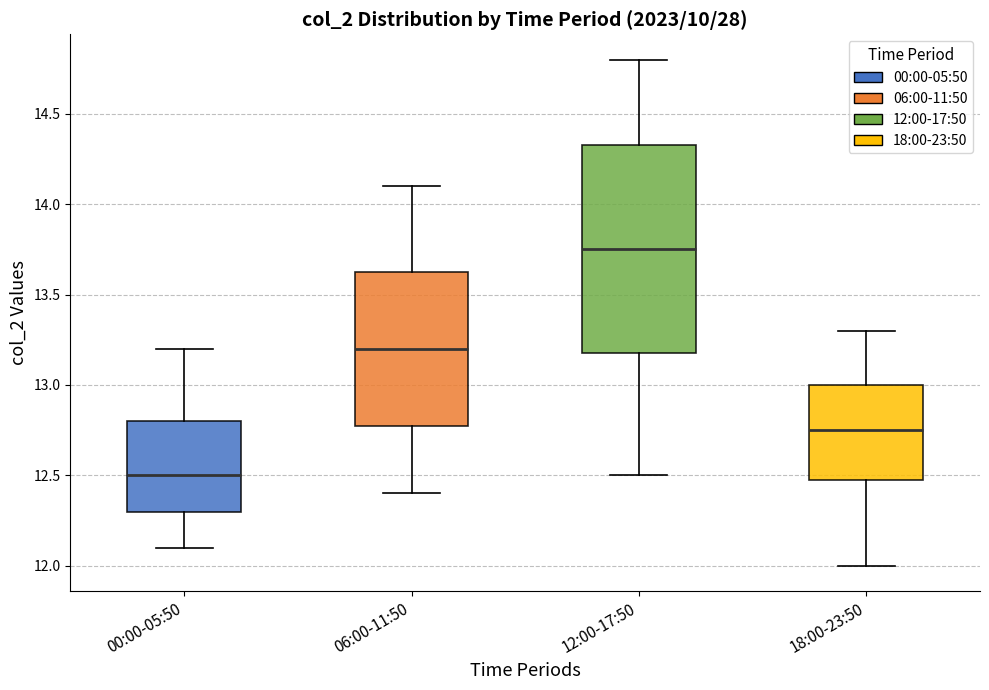

Reading left to right, read every box against the y-axis: the position of its median line, the range the box covers, and the ends of its whiskers. The values are not printed on the chart, so give them approximately, as read against the axis.

00:00-05:50: median 12.50, box 12.30 to 12.80, whiskers 12.10 to 13.20
06:00-11:50: median 13.20, box 12.80 to 13.65, whiskers 12.40 to 14.10
12:00-17:50: median 13.75, box 13.20 to 14.35, whiskers 12.50 to 14.80
18:00-23:50: median 12.75, box 12.50 to 13.00, whiskers 12.00 to 13.30